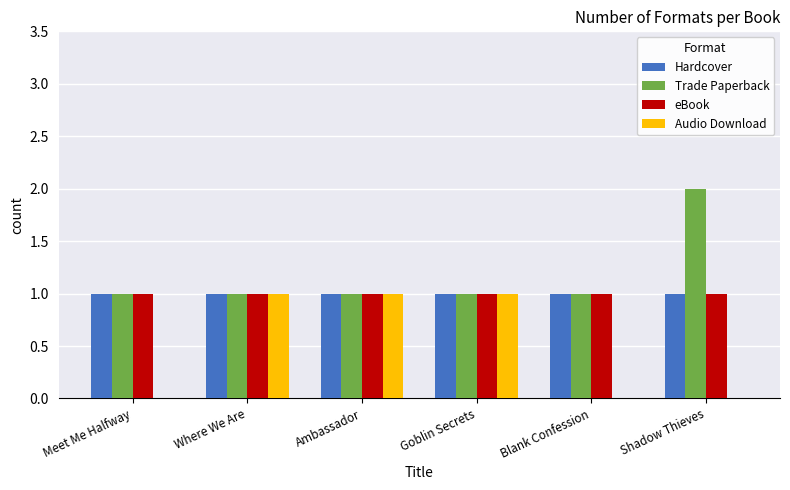

Count the number of data series in this chart.

4